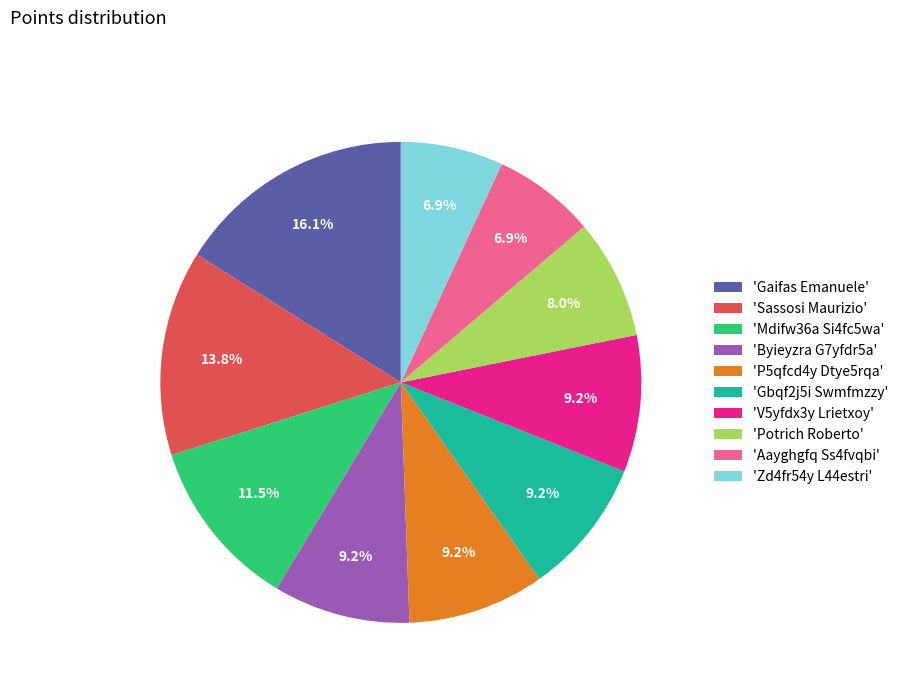

What is the ratio of the value at 'V5yfdx3y Lrietxoy' to the value at 'P5qfcd4y Dtye5rqa'?

1.0